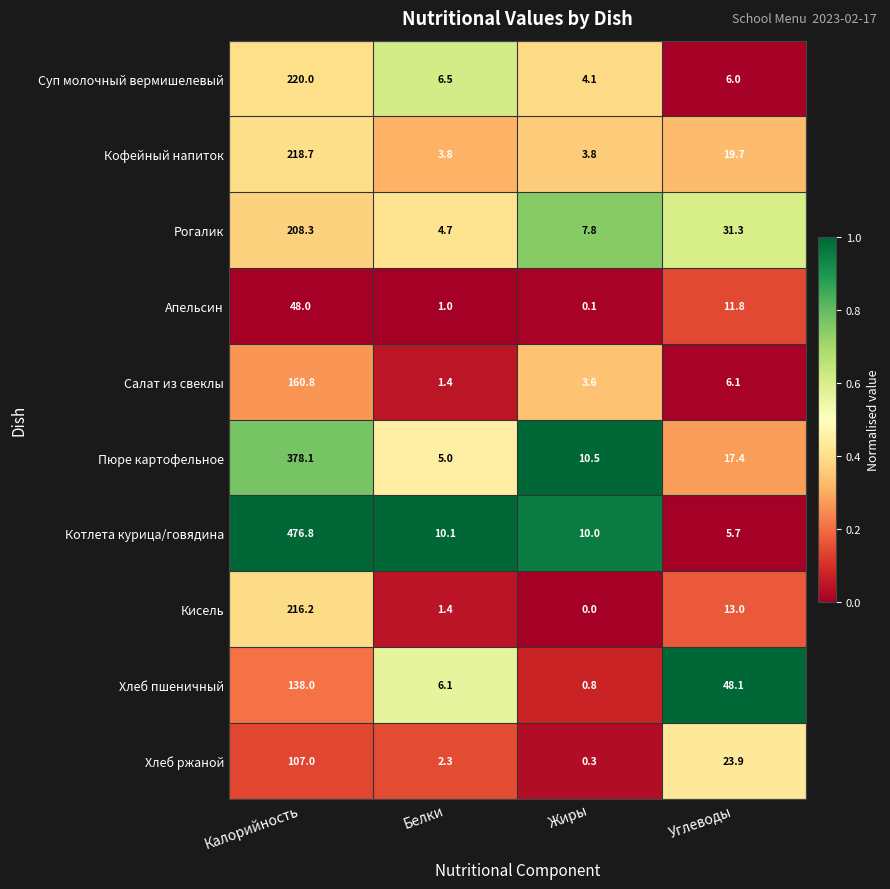

What is the greatest value displayed?

476.8